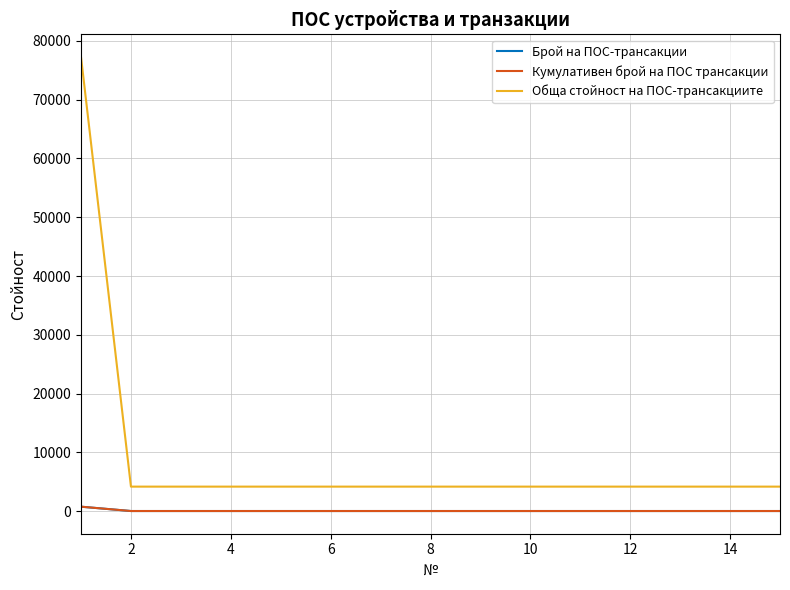

Does the chart display data point markers on the line(s)?

No